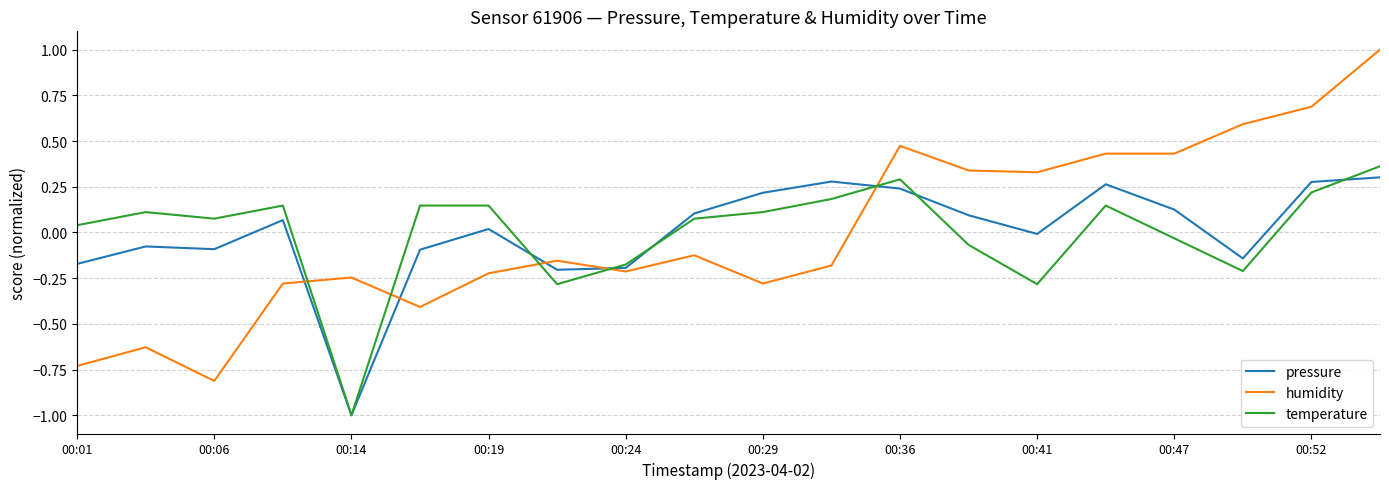

How many intersections are there between humidity and temperature?

5